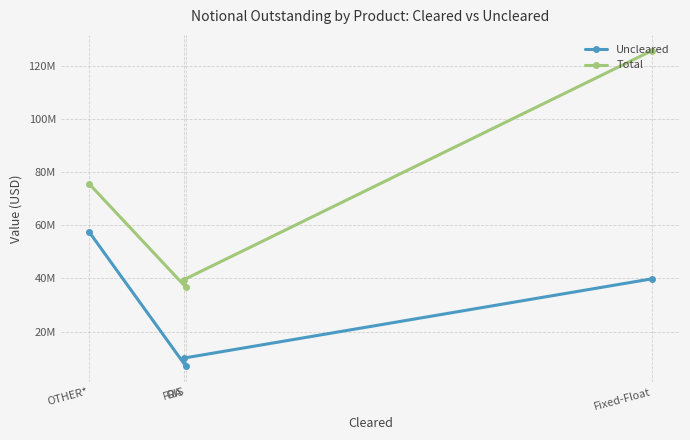

Reading right to left, extract all data points from this chart.

Uncleared: OTHER*=57562853	OIS=7002609	FRA=10000552	Fixed-Float=39848477
Total: OTHER*=75644147	OIS=36739619	FRA=39484227	Fixed-Float=125753823